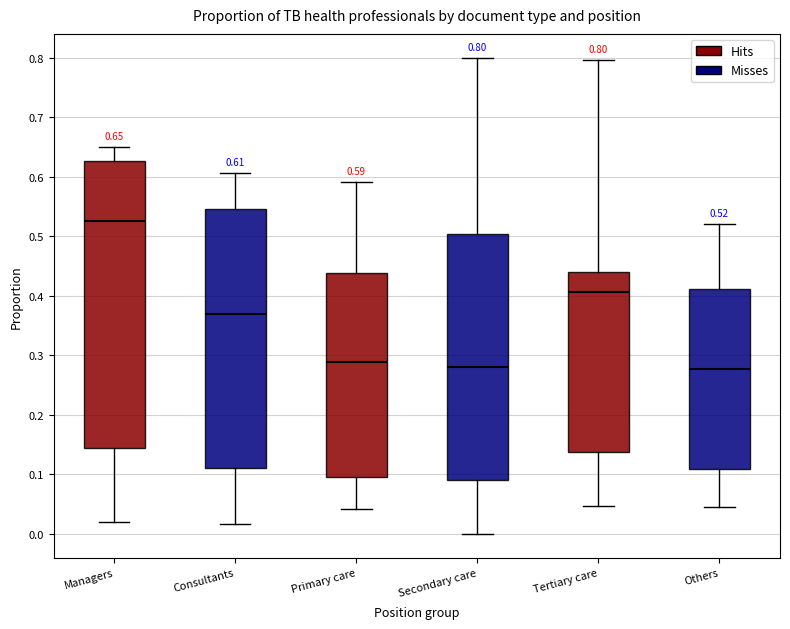

Which box is the tallest, from its lower edge to its upper edge?

Managers